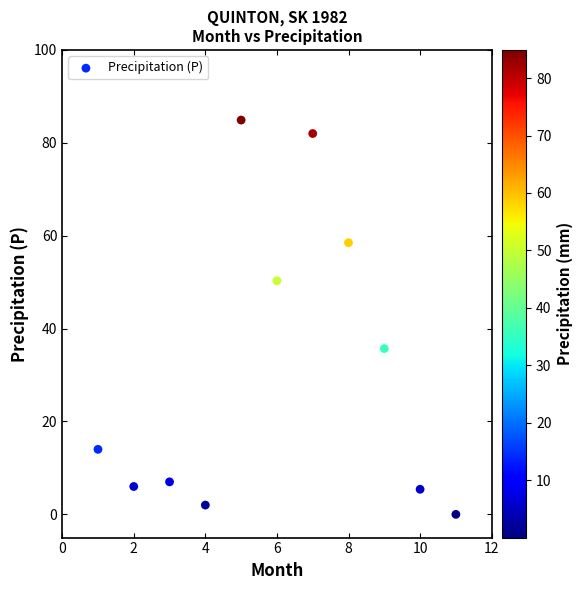

What is the range of X values (max minus min)?

10.0